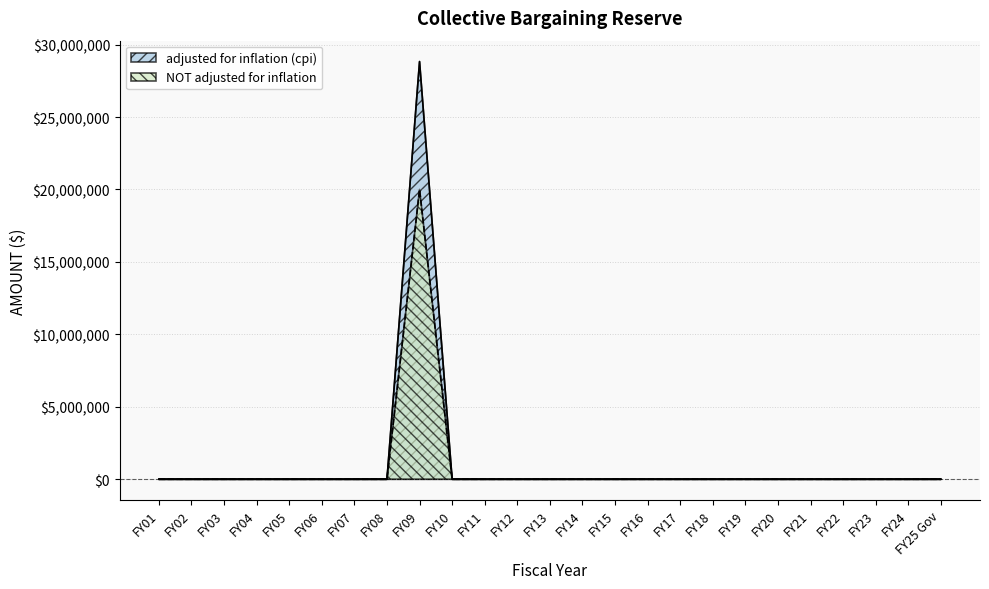

Which label corresponds to the smallest value in the chart?

FY01